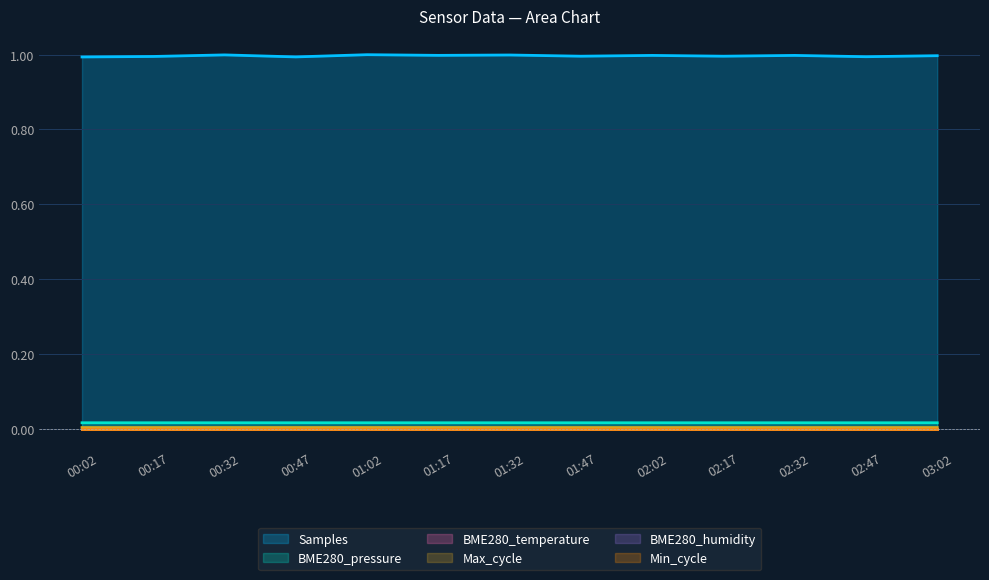

True or false: BME280_temperature has a value of 0.0 at 01:17.

True